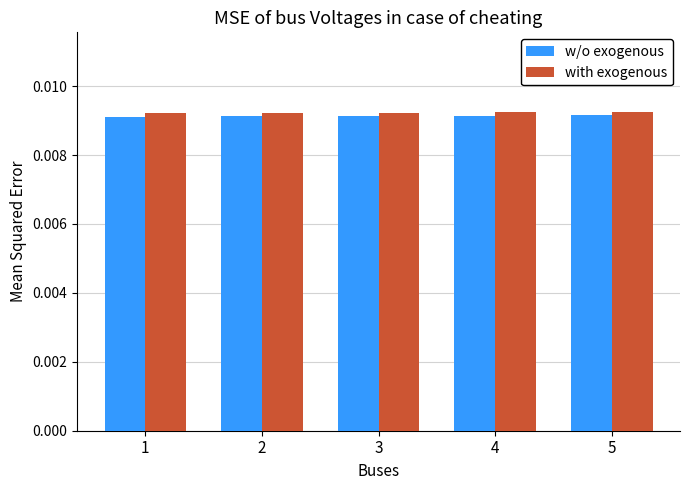

At how many categories does at least one series exceed 0?

5